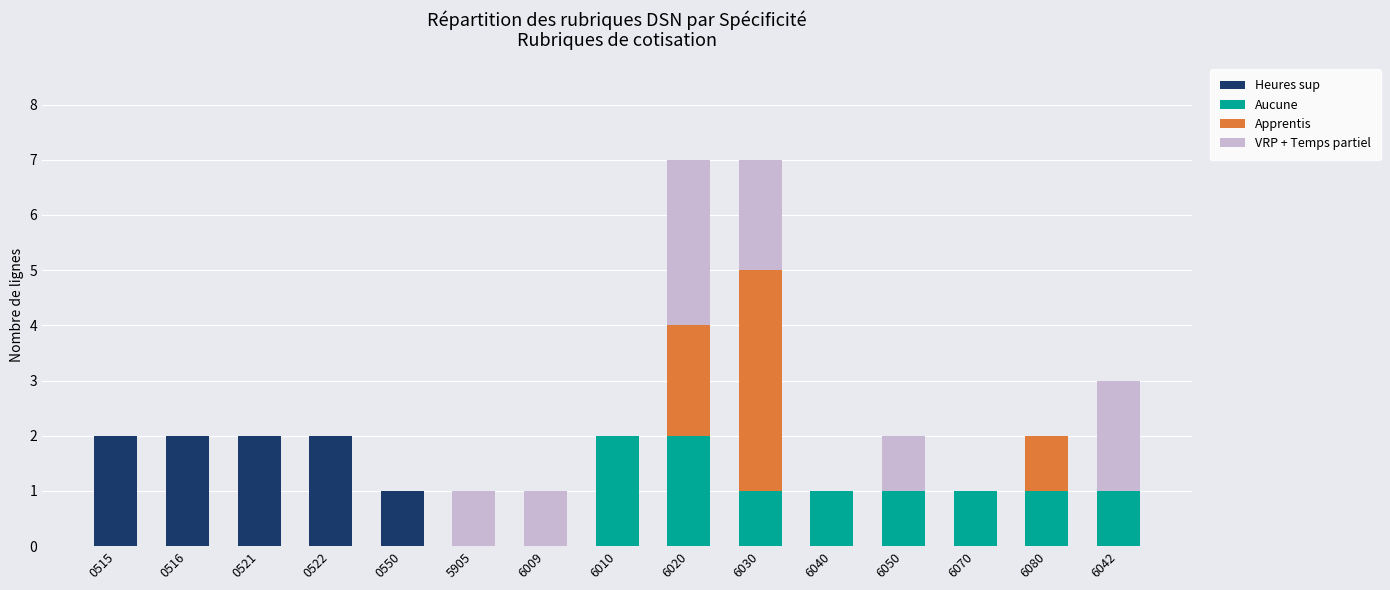

What is the total value across all series at 6030?

7